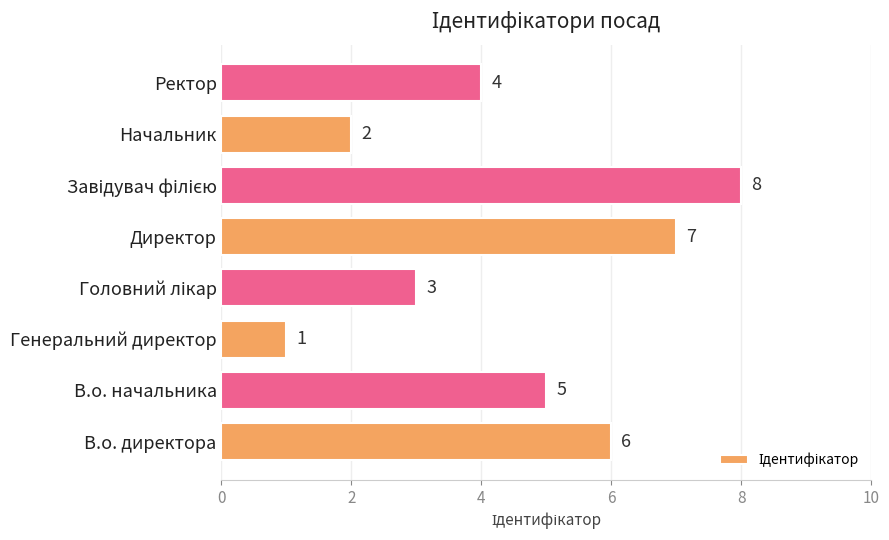

How many values are between 3 and 7?

5